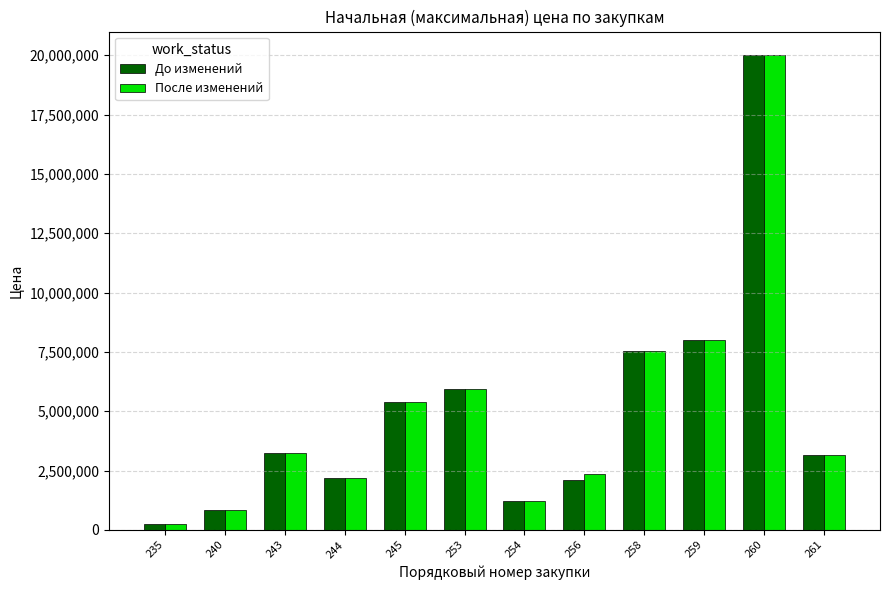

The value of После изменений at 243 is 3229550.0. True or false?

True